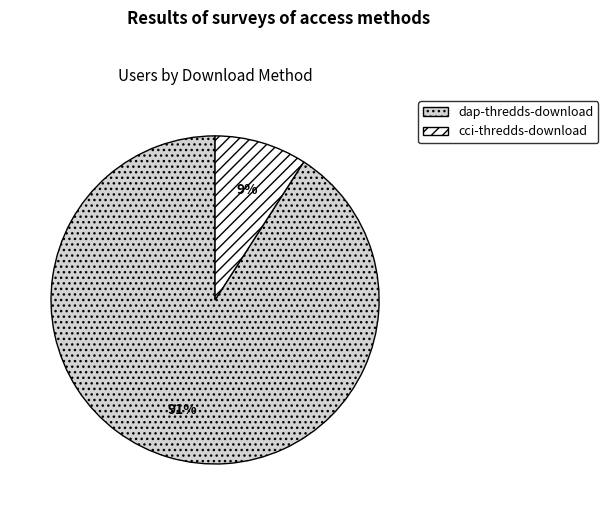

Rank the categories by value from lowest to highest.

cci-thredds-download, dap-thredds-download